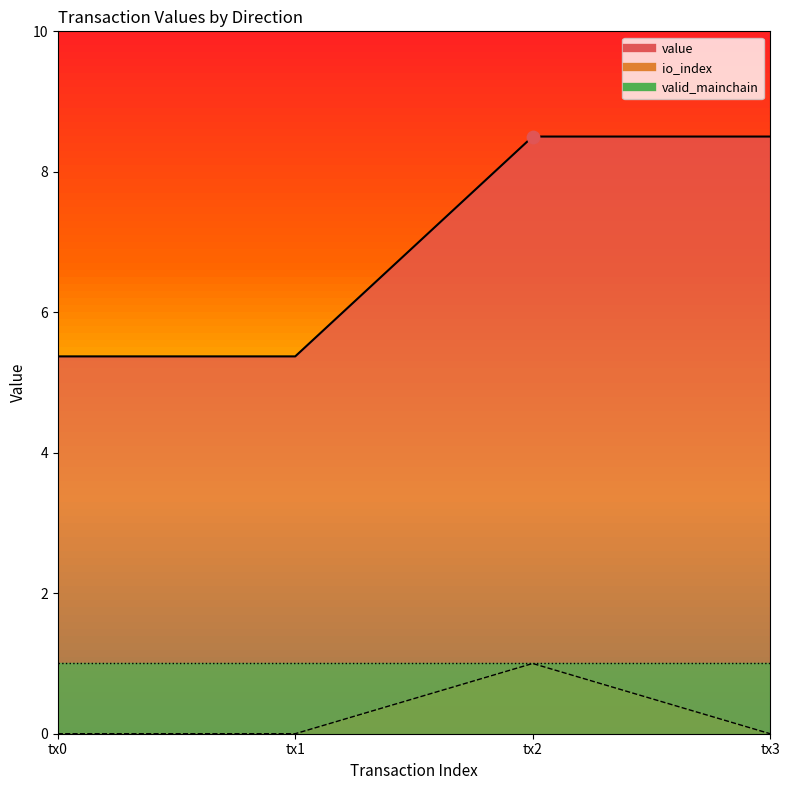

Which series contains the highest Y value?

value